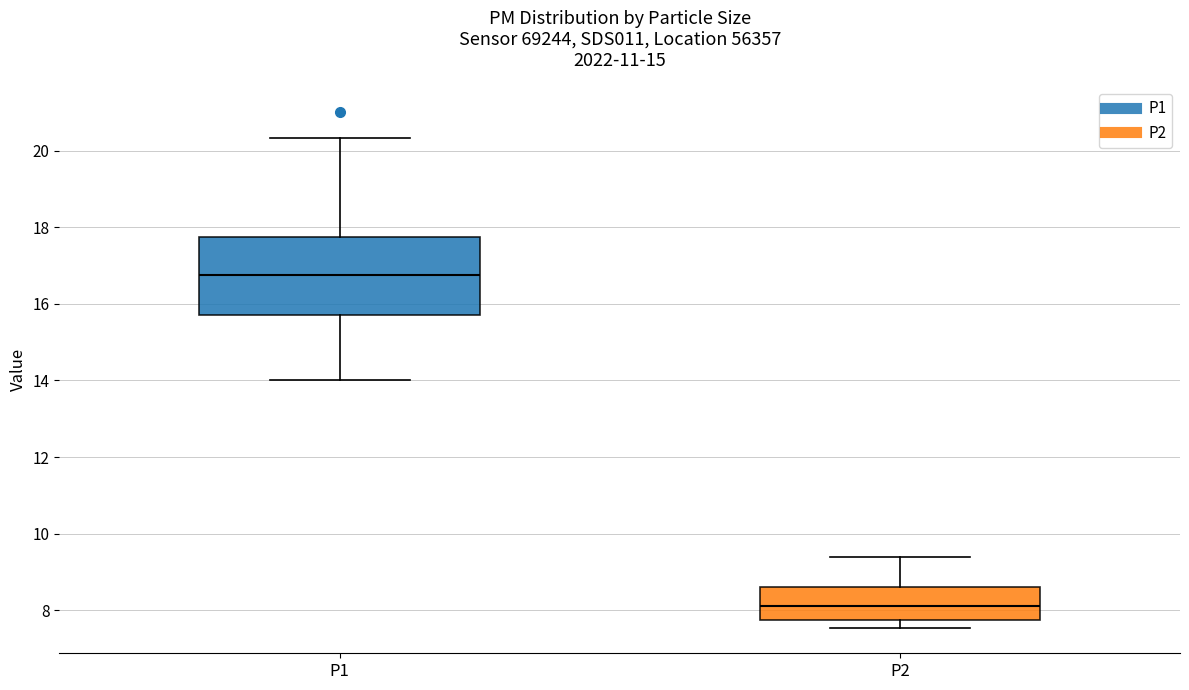

Reading left to right, read every box against the y-axis: the position of its median line, the range the box covers, and the ends of its whiskers. The values are not printed on the chart, so give them approximately, as read against the axis.

P1: median 16.8, box 15.8 to 17.8, whiskers 14.0 to 20.4
P2: median 8.2, box 7.8 to 8.6, whiskers 7.6 to 9.4